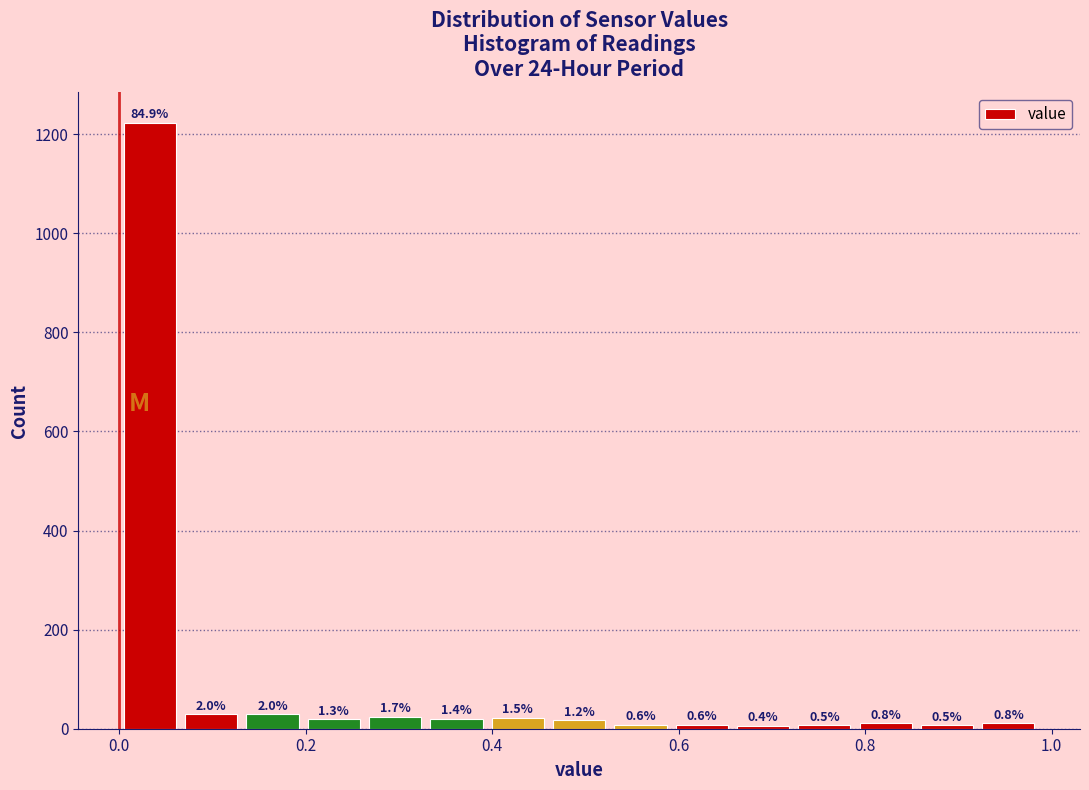

Read against the x-axis, roughly where is the centre of the tallest bar?

0.04